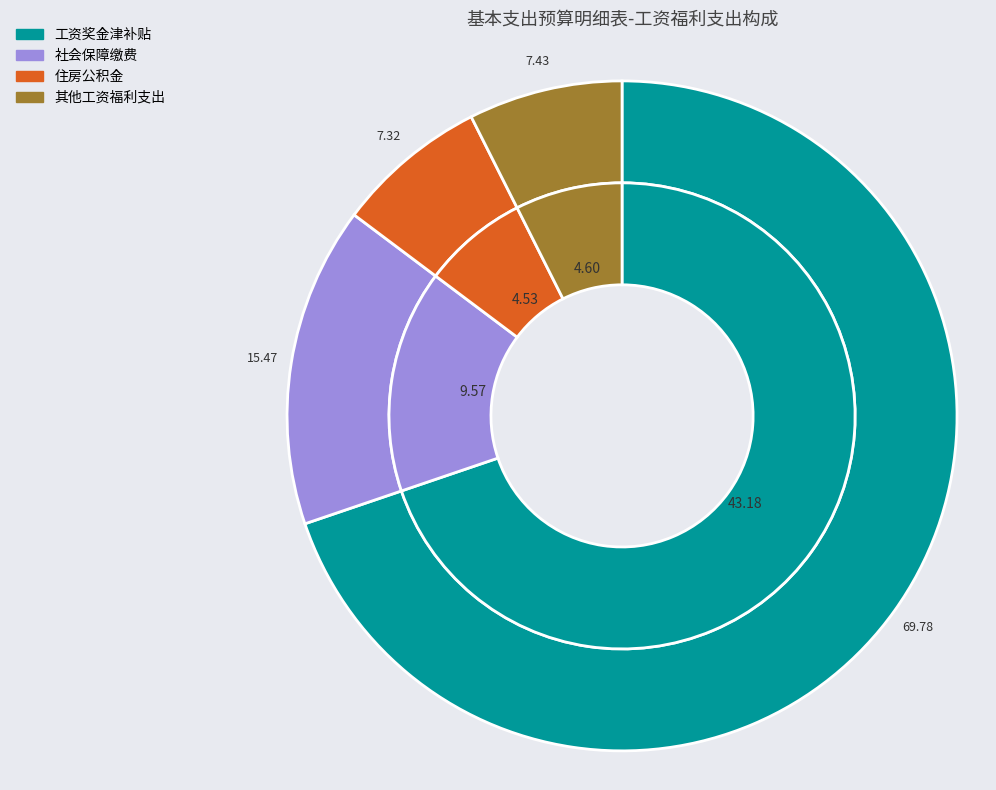

To the nearest percent, what percentage of the pie is 工资奖金津补贴?

70%